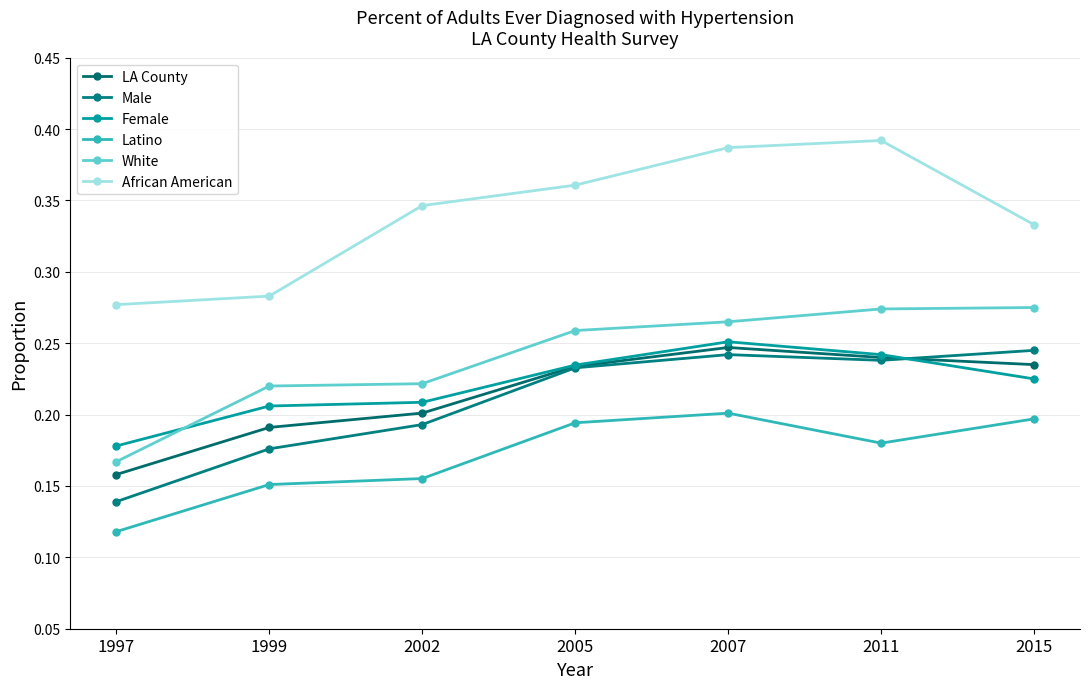

Reading left to right, transcribe all the data shown in this chart.

LA County: 0.2	0.2	0.2	0.2	0.2	0.2	0.2
Male: 0.1	0.2	0.2	0.2	0.2	0.2	0.2
Female: 0.2	0.2	0.2	0.2	0.3	0.2	0.2
Latino: 0.1	0.2	0.2	0.2	0.2	0.2	0.2
White: 0.2	0.2	0.2	0.3	0.3	0.3	0.3
African American: 0.3	0.3	0.3	0.4	0.4	0.4	0.3